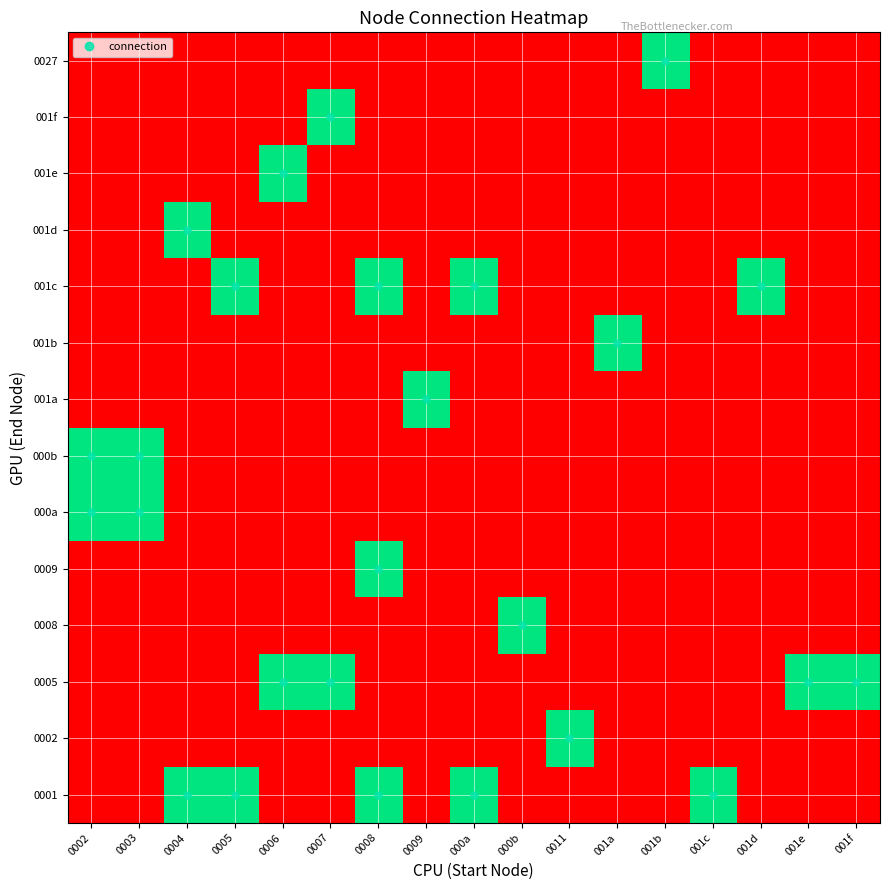

Which has a higher value, 0008 or 001f?

0008